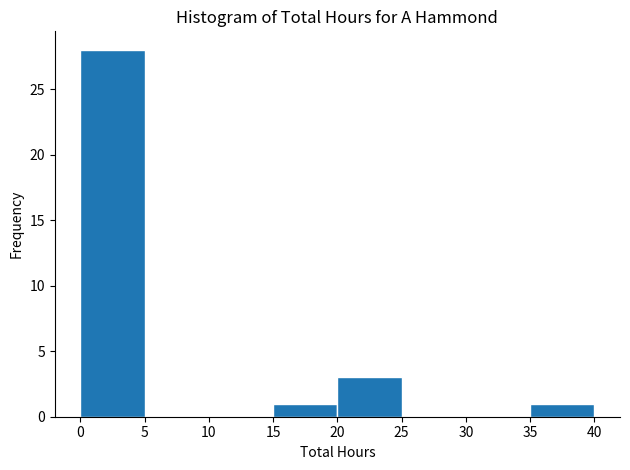

What is the height of the bar covering 15 to 20 on the x-axis? The values are not printed on the chart, so give them approximately, as read against the axis.

1